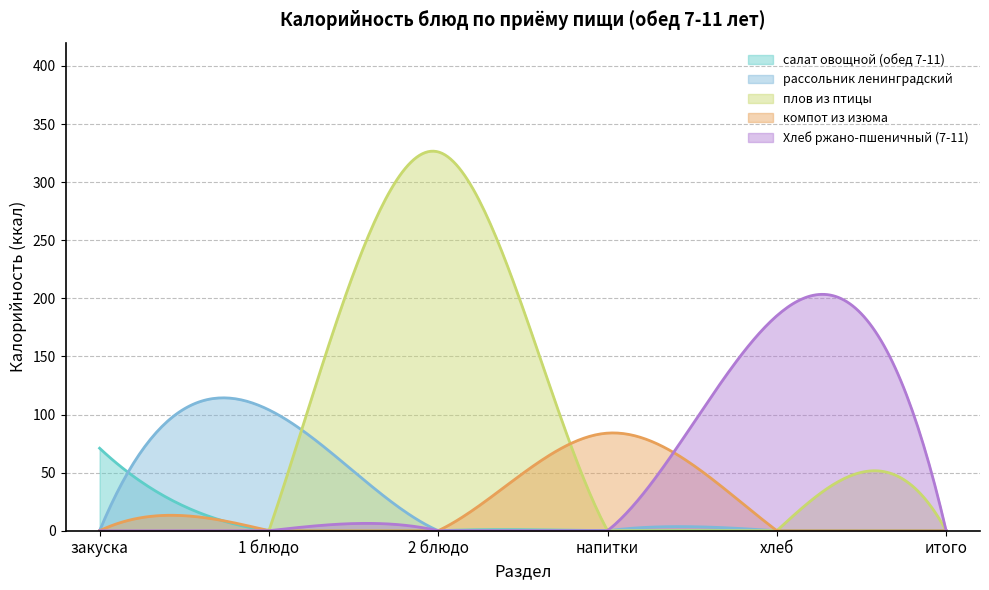

What position from the right is хлеб?

2